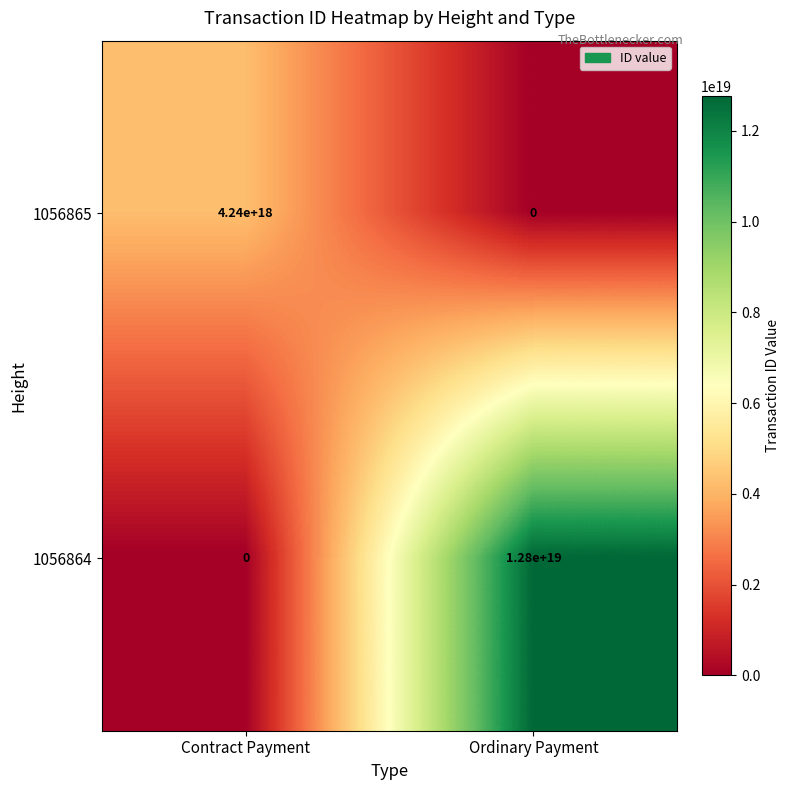

At which category is the sum across all series the highest?

Ordinary Payment